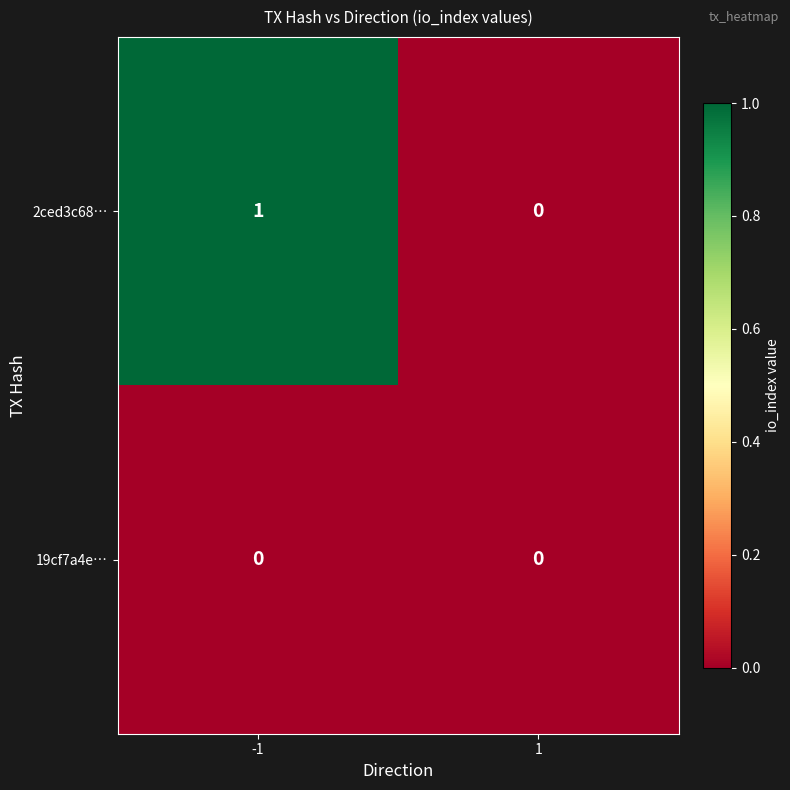

How many data points does each series have?

2